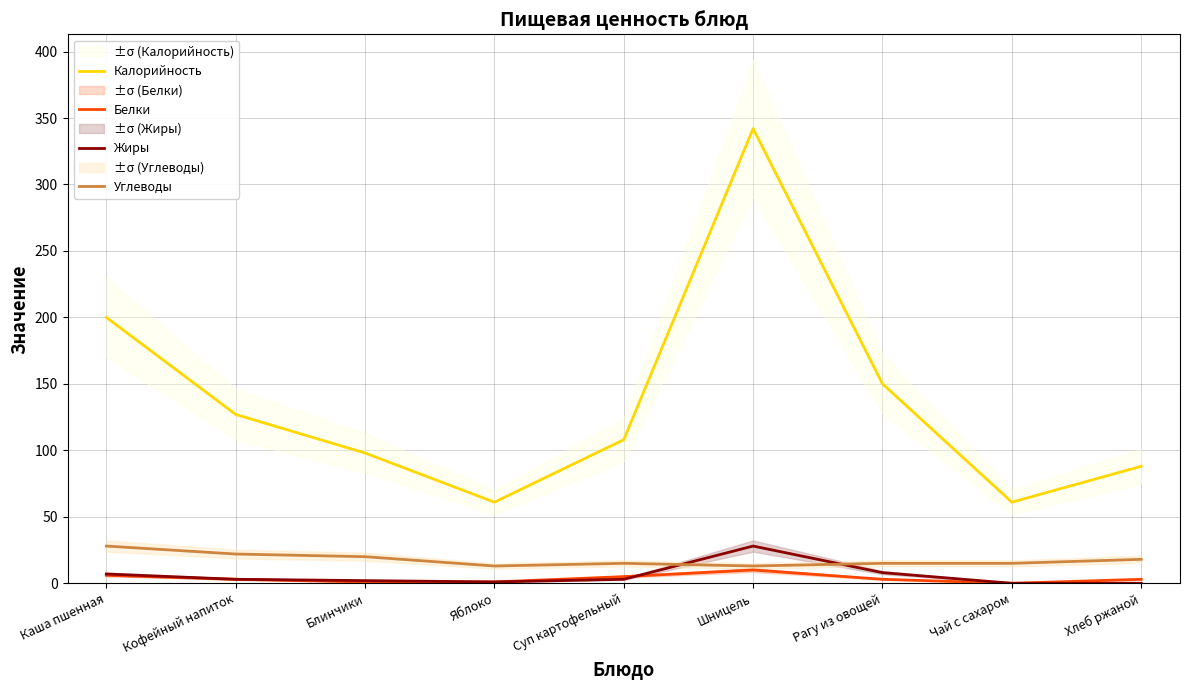

The Калорийность series shows 275 at Каша пшенная. True or false?

False